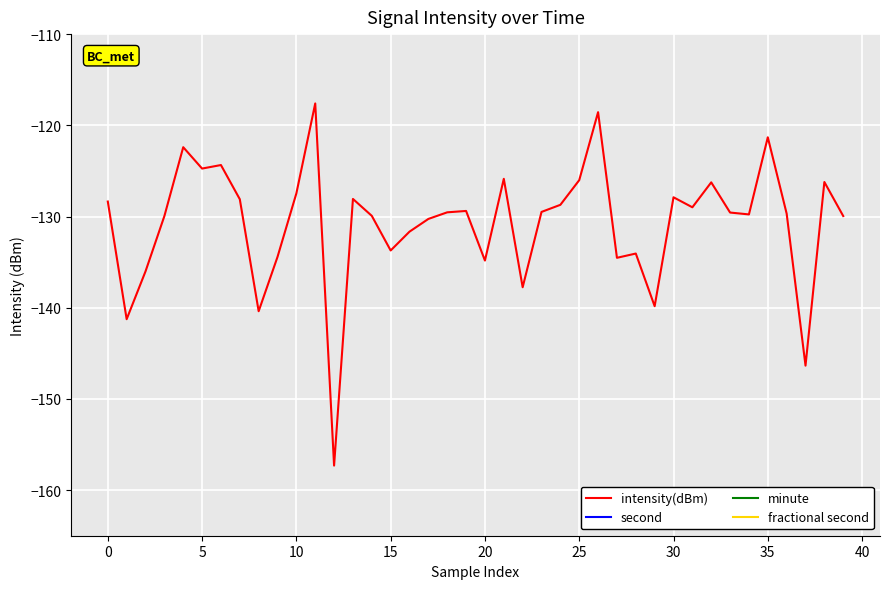

True or false: fractional second and minute intersect in this chart.

False